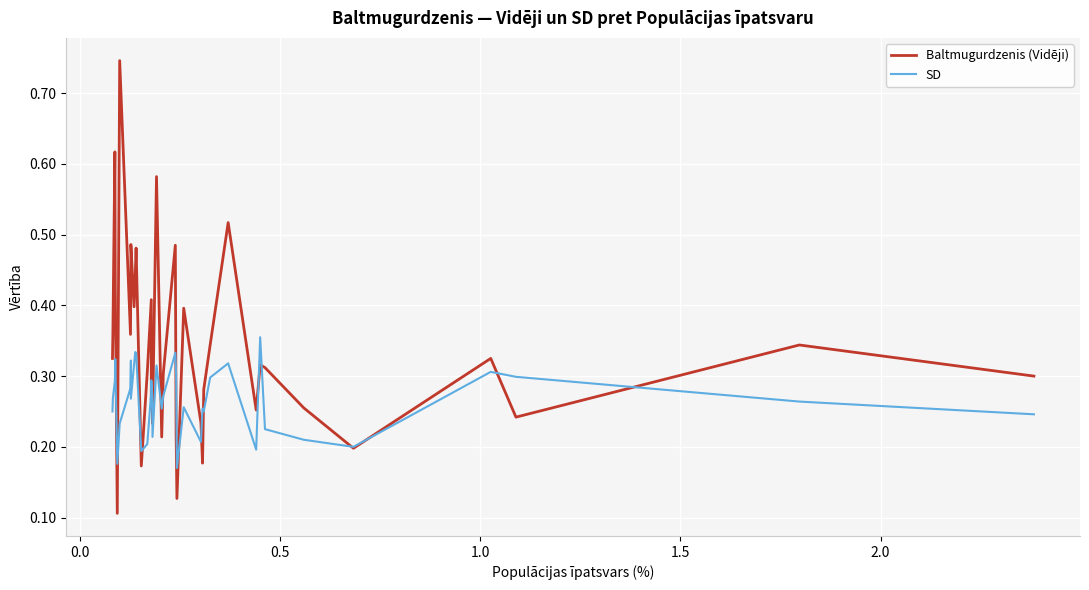

Reading right to left, extract all data points from this chart.

Baltmugurdzenis (Vidēji): 0.3	0.4	0.6	0.4	0.1	0.7	0.4	0.4	0.5	0.4	0.4	0.5	0.2	0.3	0.4	0.3	0.3	0.2	0.6	0.2	0.3	0.5	0.2	0.1	0.4	0.2	0.2	0.3	0.3	0.5	0.3	0.3	0.3	0.3	0.2	0.3	0.2	0.3	0.3
SD: 0.2	0.3	0.3	0.3	0.2	0.2	0.3	0.3	0.3	0.3	0.3	0.3	0.2	0.2	0.3	0.3	0.3	0.2	0.3	0.3	0.3	0.3	0.3	0.2	0.3	0.2	0.3	0.2	0.3	0.3	0.2	0.4	0.2	0.2	0.2	0.3	0.3	0.3	0.2